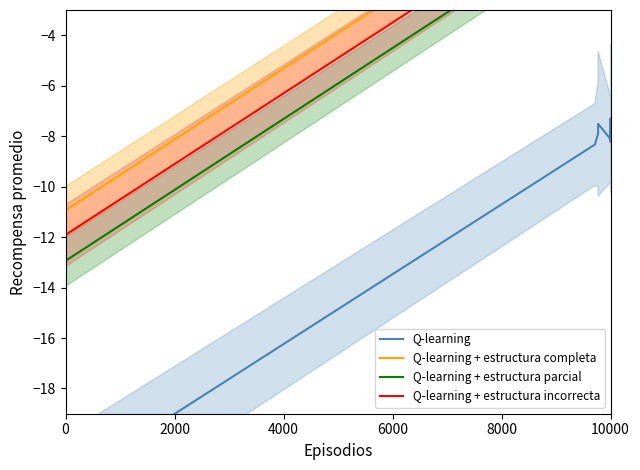

True or false: Q-learning and Q-learning + estructura incorrecta cross at least once.

False